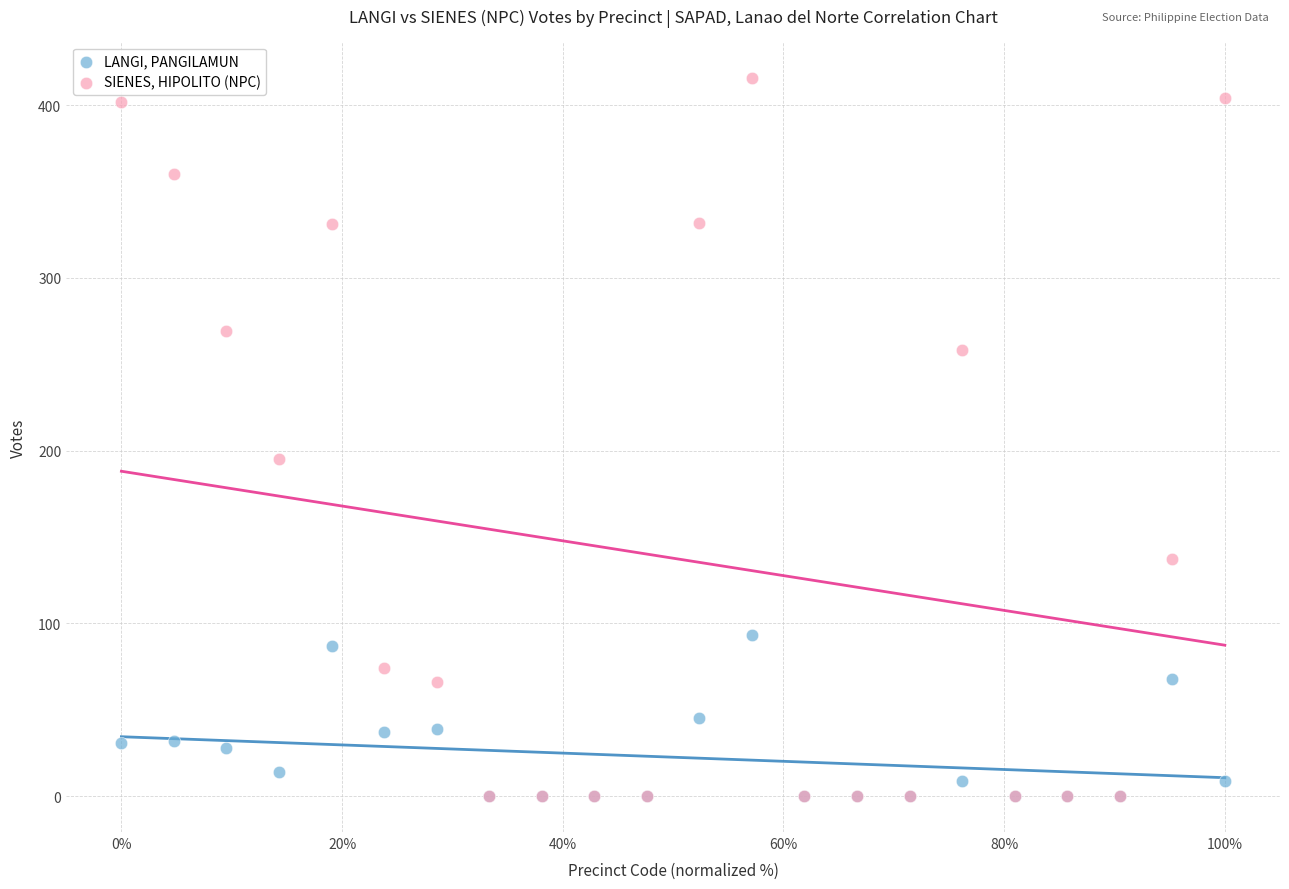

In the SIENES, HIPOLITO (NPC) series, what Y value is closest to 208?

195